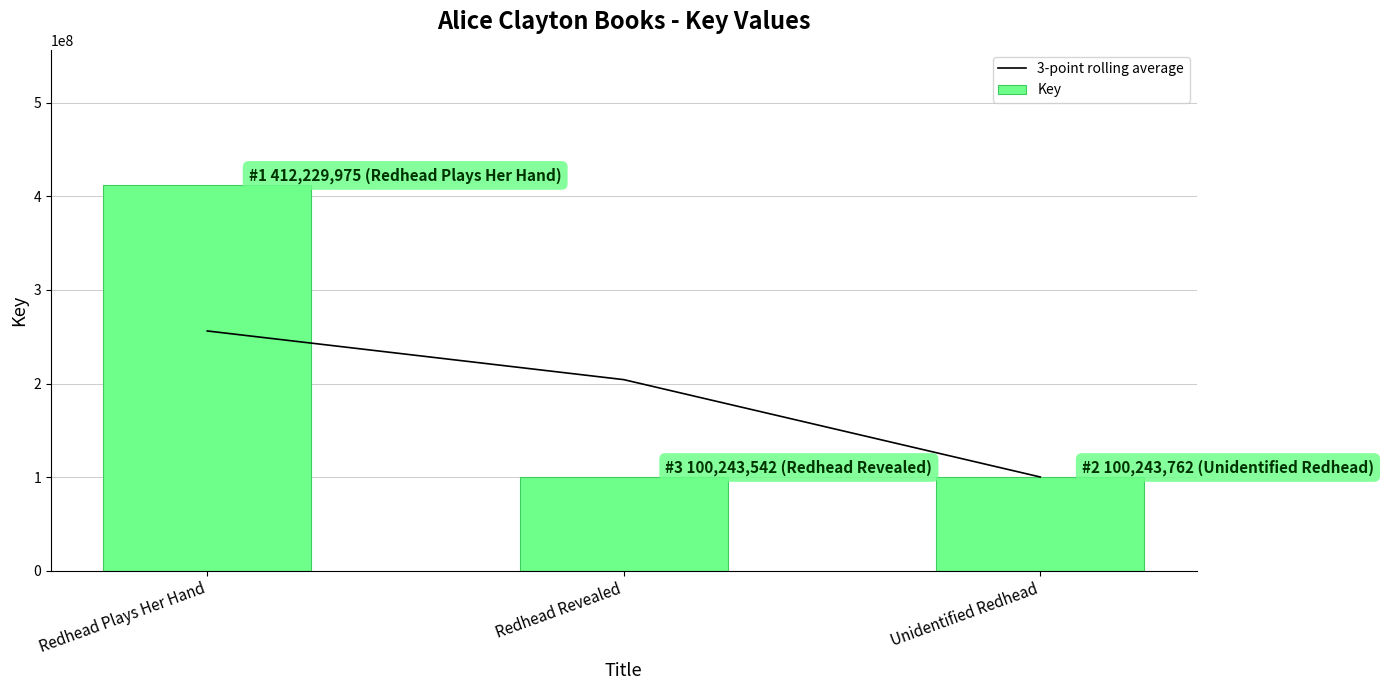

What is the sum of the Key values at Redhead Plays Her Hand and Redhead Revealed?

512473517